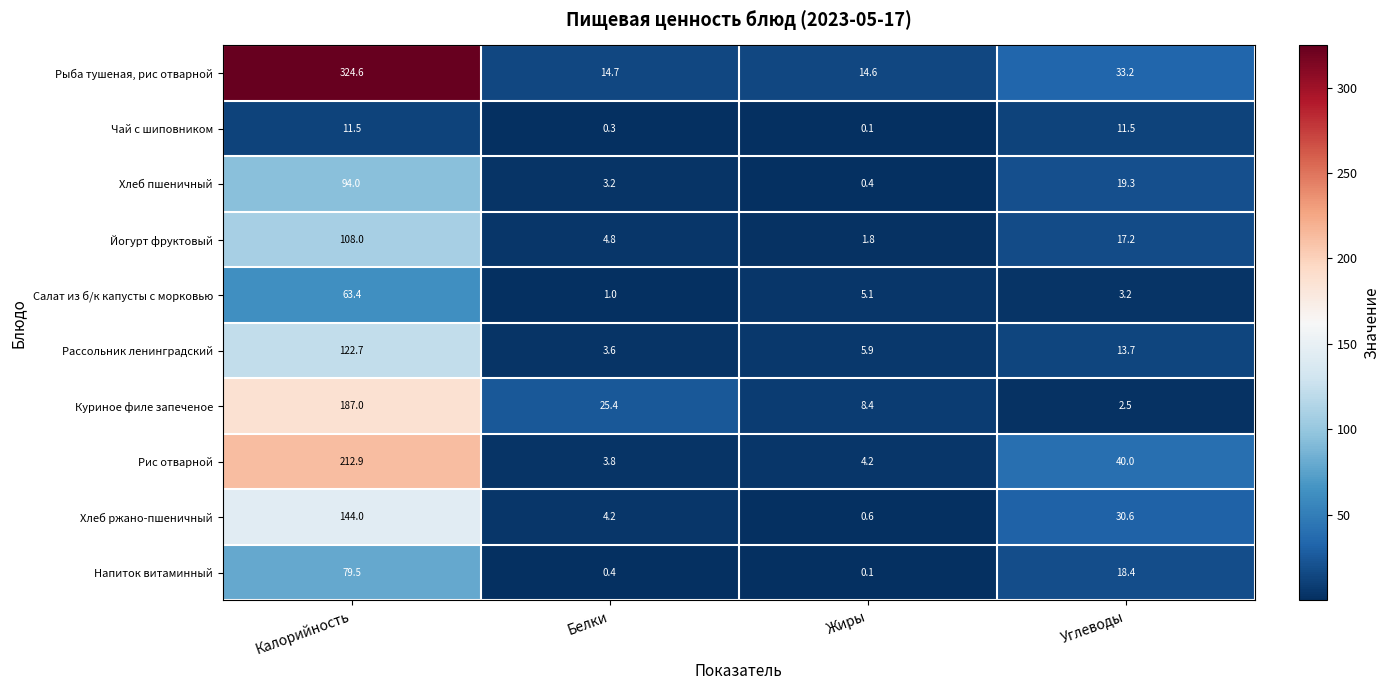

Which series has the widest spread of values?

Рыба тушеная, рис отварной